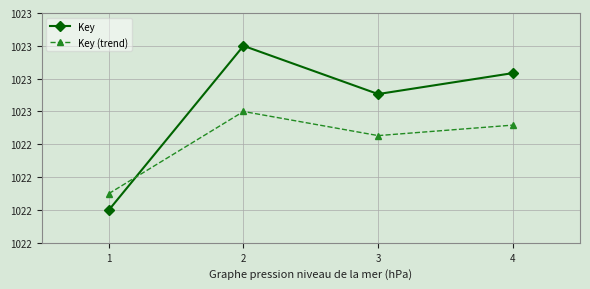

Which series has the largest range (max minus min)?

Key